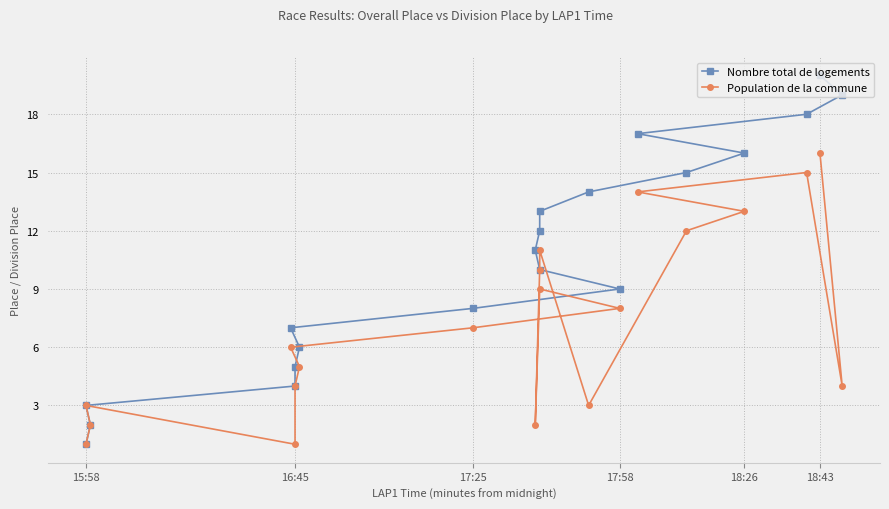

Does the chart display data point markers on the line(s)?

Yes